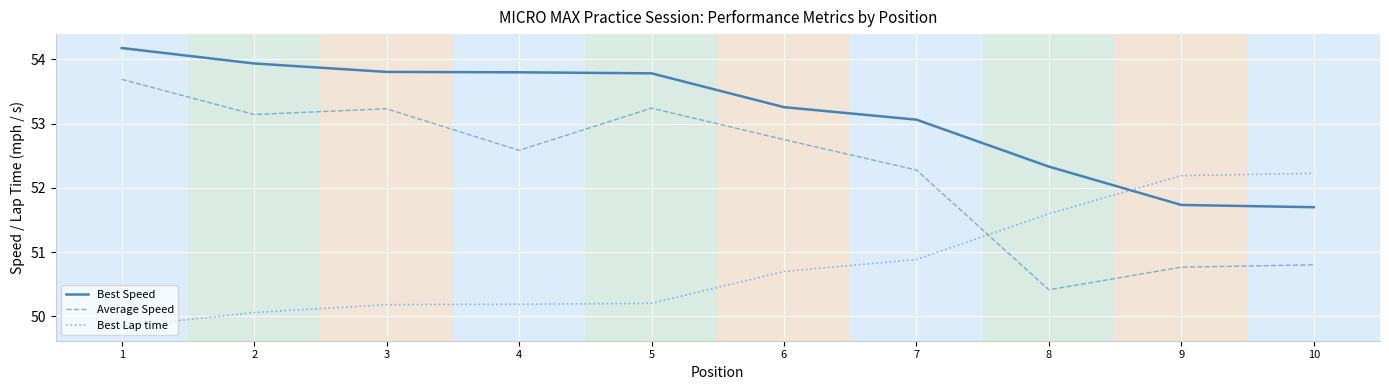

What is the difference between the second highest and second lowest values in the Best Lap time series?

2.1